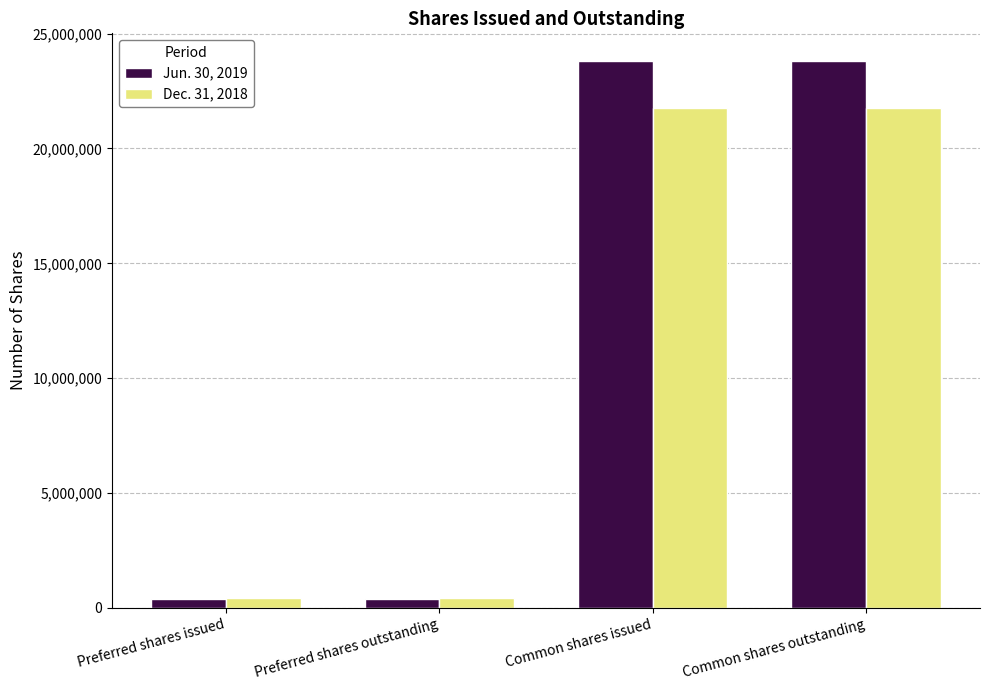

Read the Jun. 30, 2019 value at Preferred shares issued, to the nearest 50.

369600